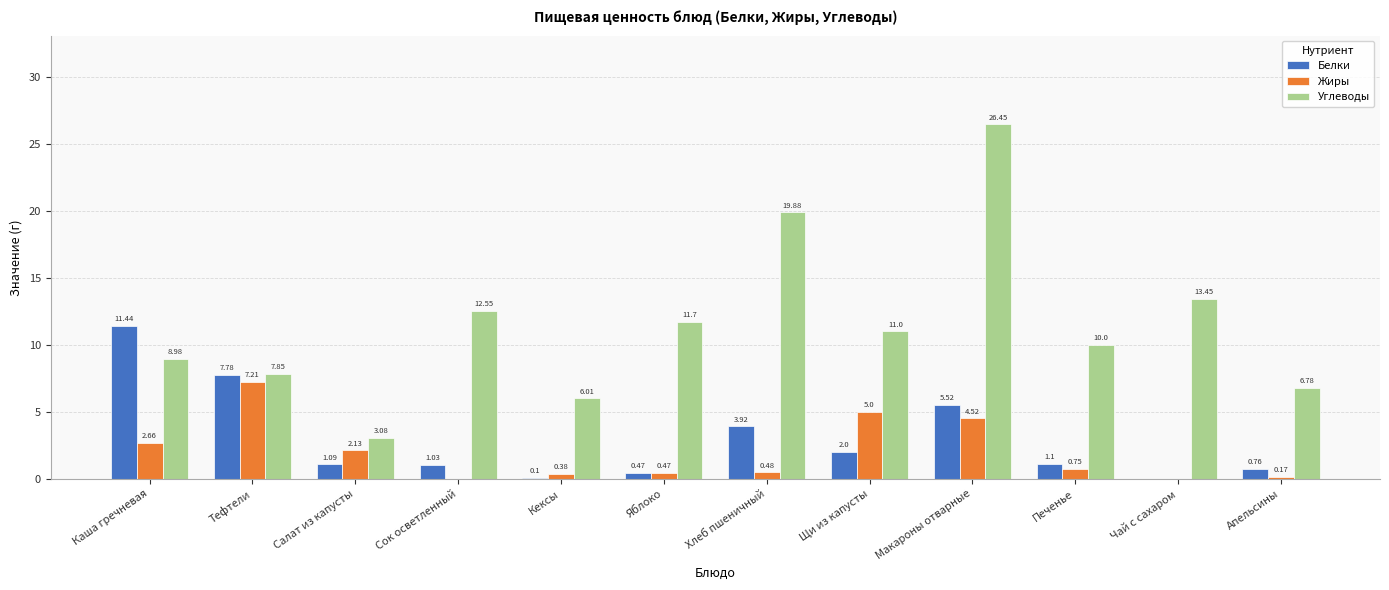

Which category has the highest value in the Жиры series?

Тефтели